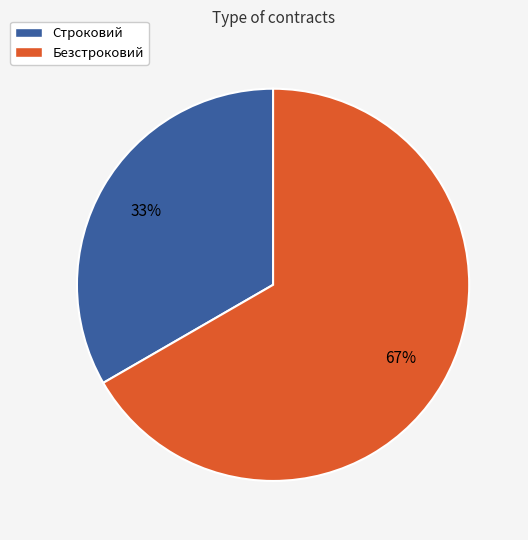

Do Безстроковий and Строковий together represent more than half of the pie?

Yes